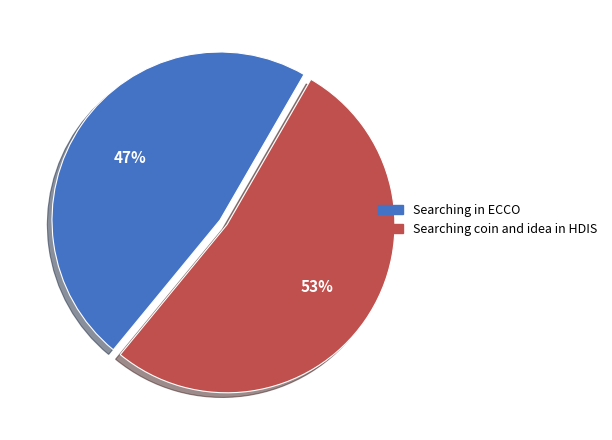

Does Searching coin and idea in HDIS represent more than half of the total?

Yes